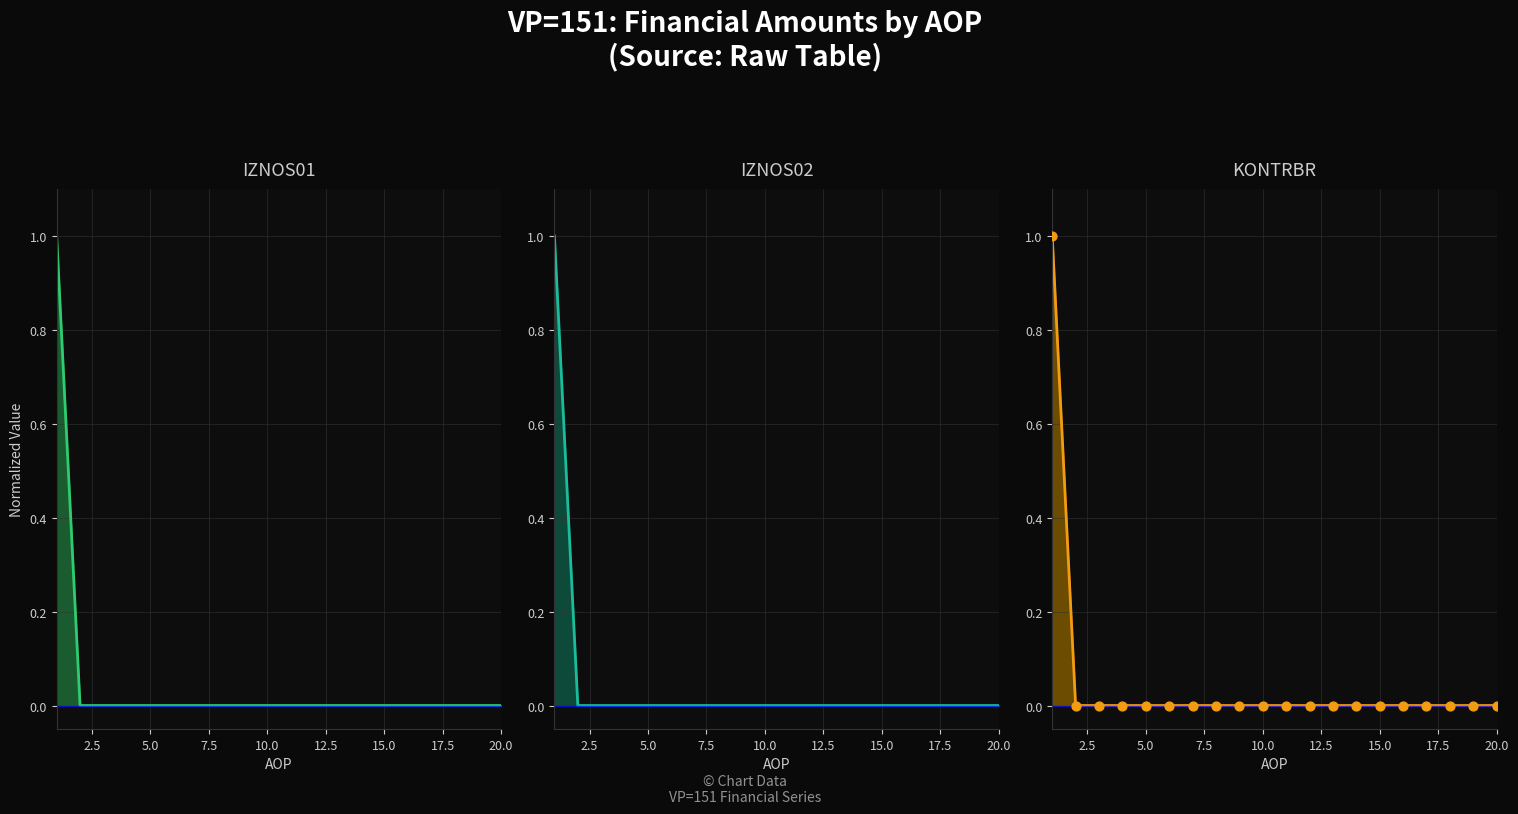

Which series reaches the maximum Y coordinate?

IZNOS01